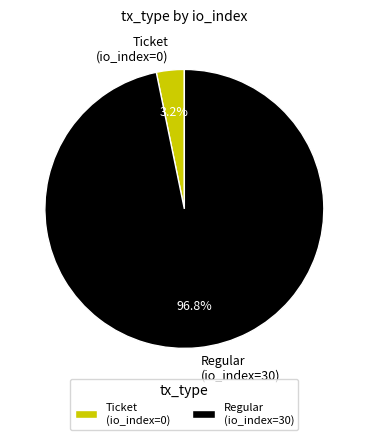

How many slices are in this pie chart?

2